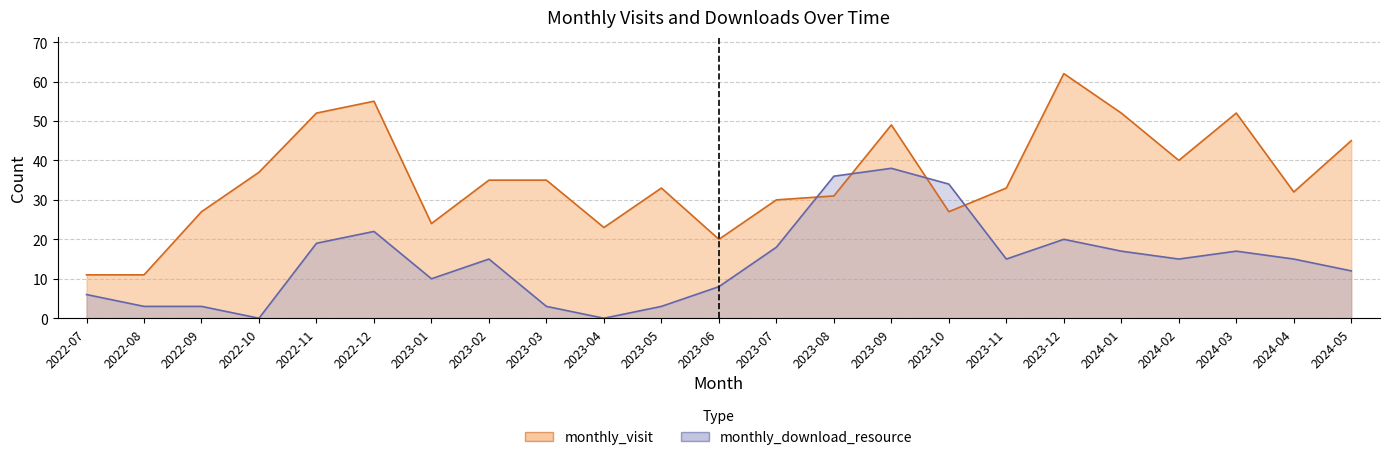

Which has a higher value, 2023-08 or 2023-04?

2023-08